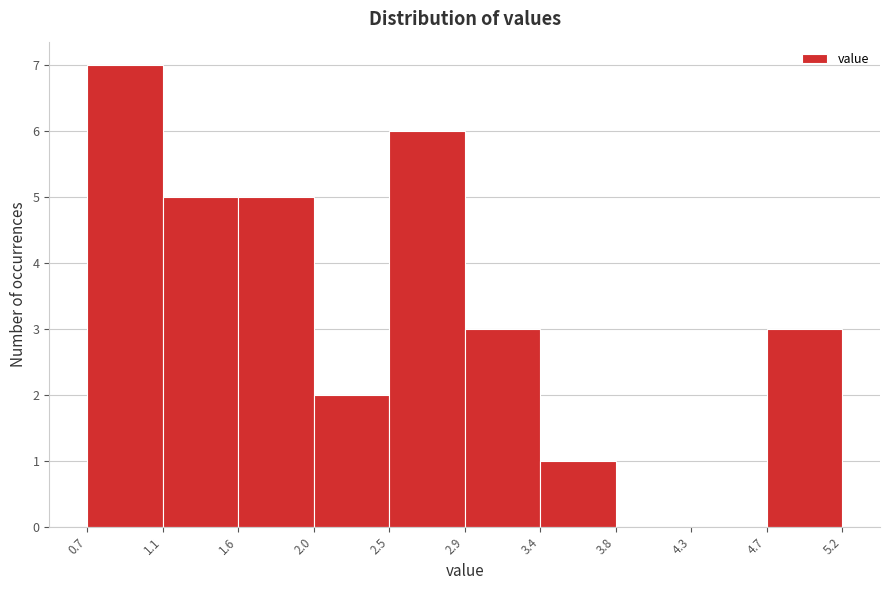

Over which range of the x-axis is the bar tallest?

0.7 to 1.1